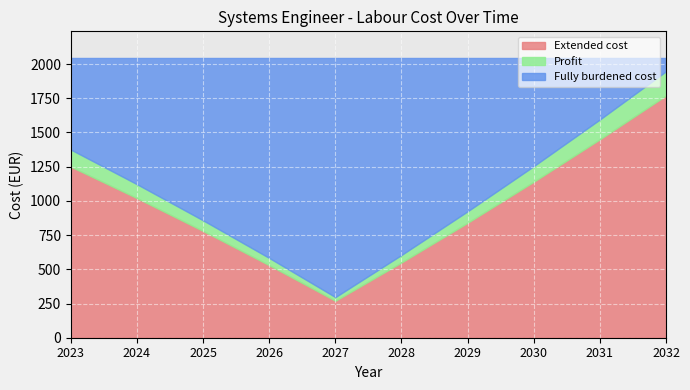

List the series in order of their peak value, lowest first.

Profit, Extended cost, Fully burdened cost